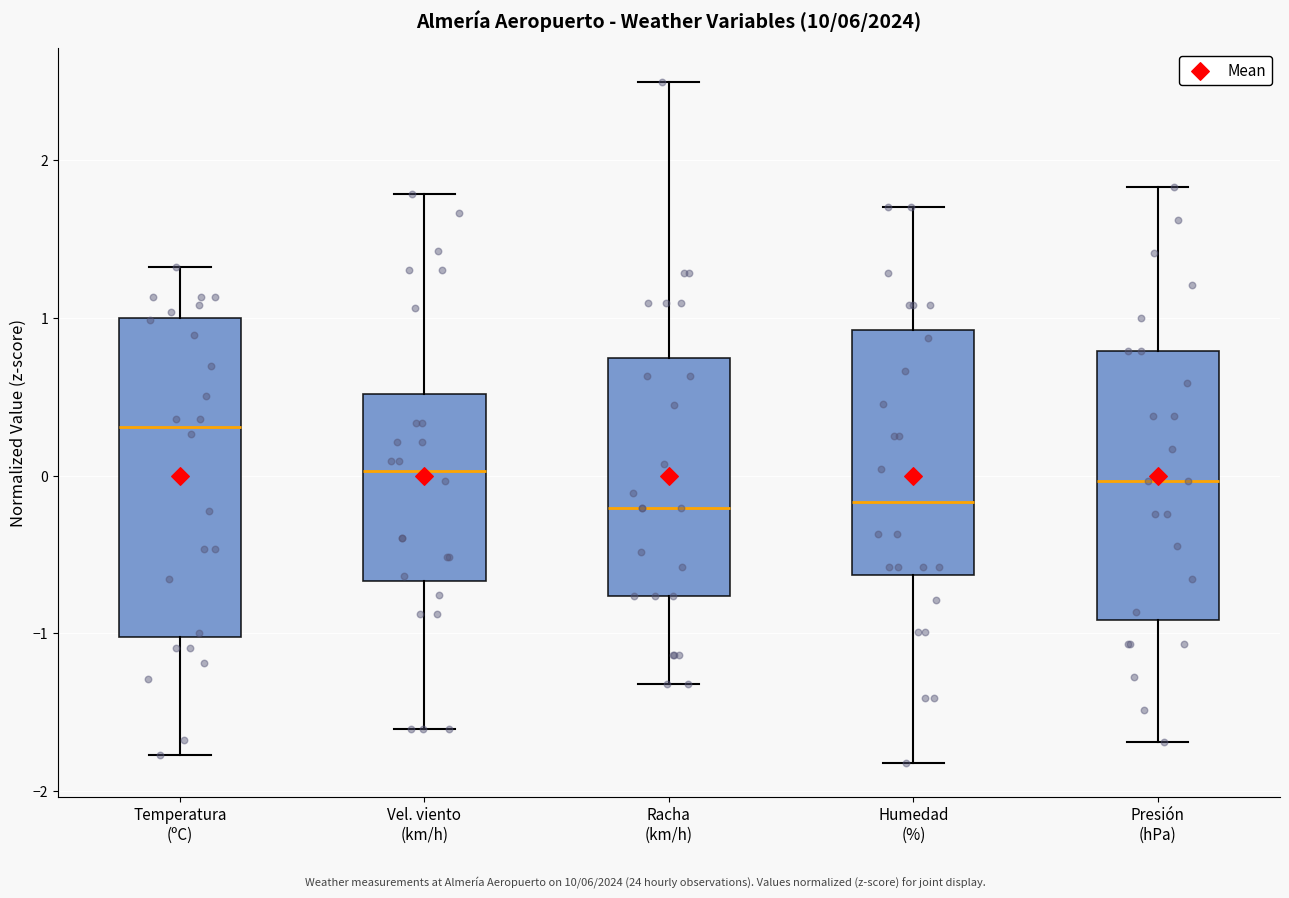

Where does the median line of the box for Vel. viento (km/h) sit on the y-axis? The values are not printed on the chart, so give them approximately, as read against the axis.

0.0